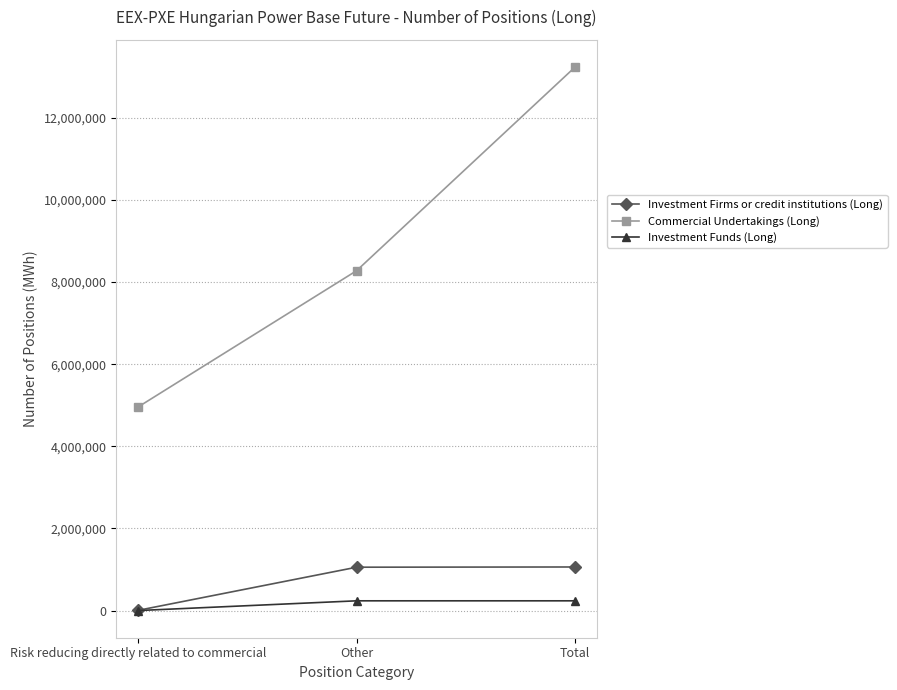

What is the maximum value shown in the chart?

13234729